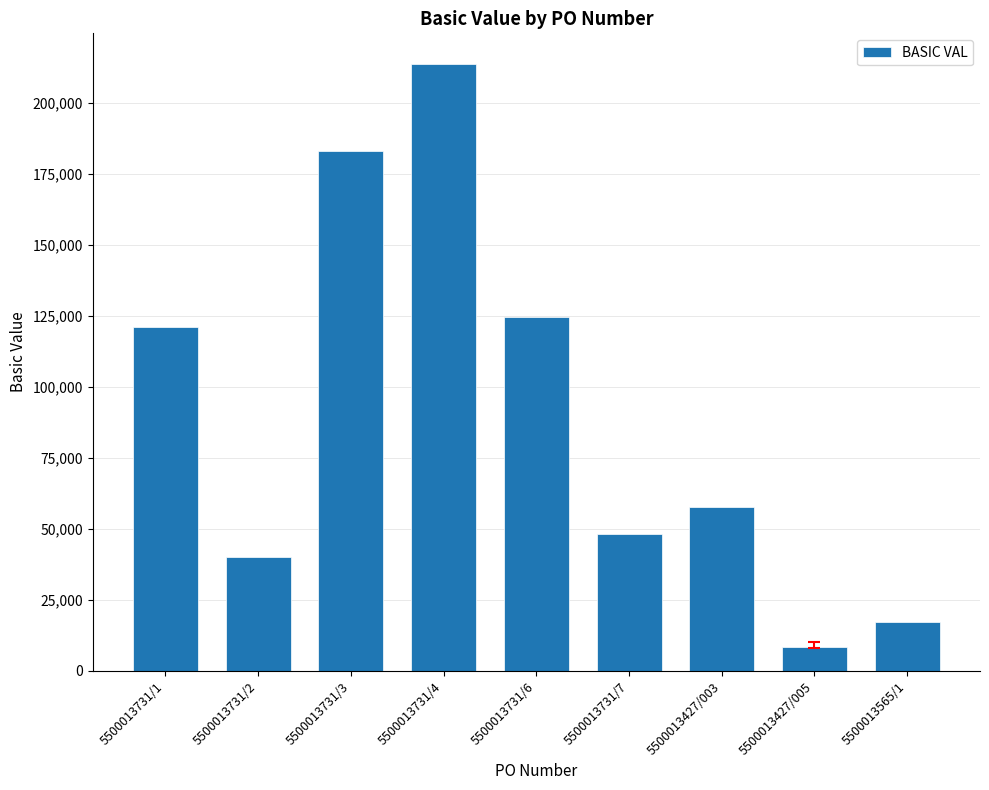

Which label corresponds to the largest value in the chart?

5500013731/4